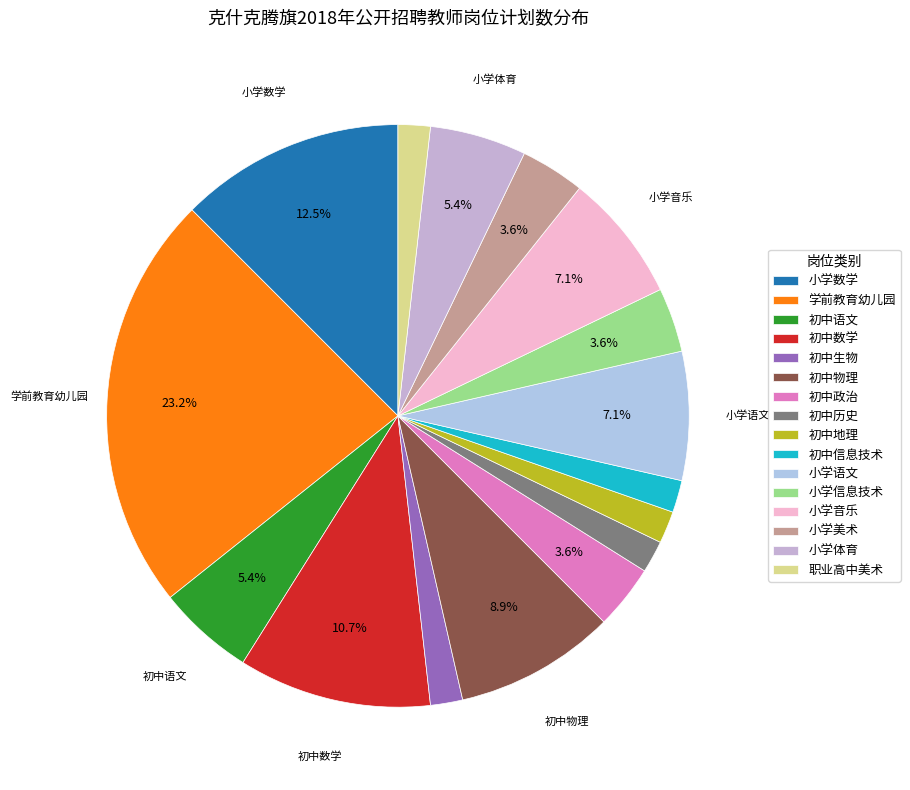

How many segments does this pie chart have?

16